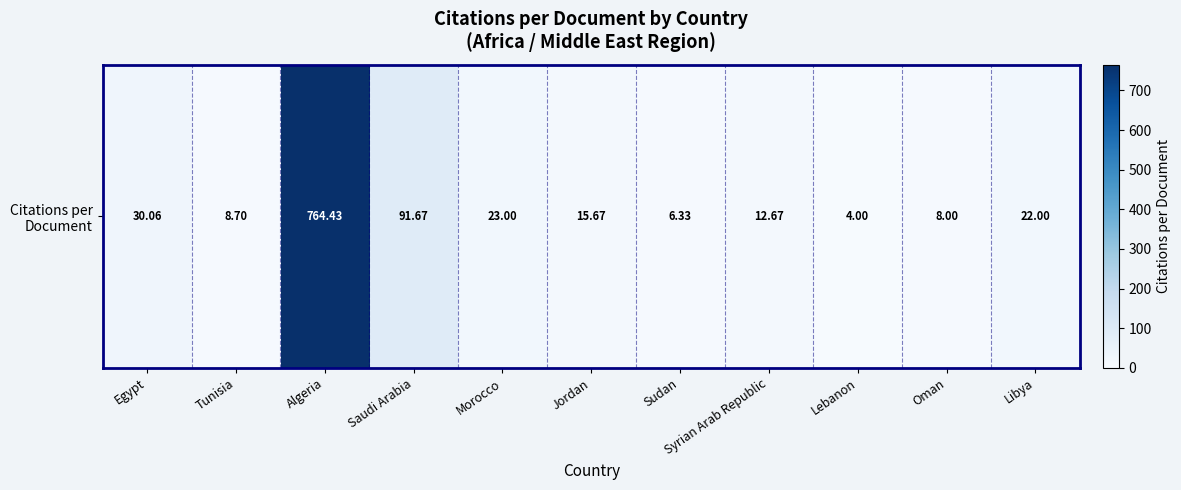

True or false: the data shows 6.3 at Sudan.

True